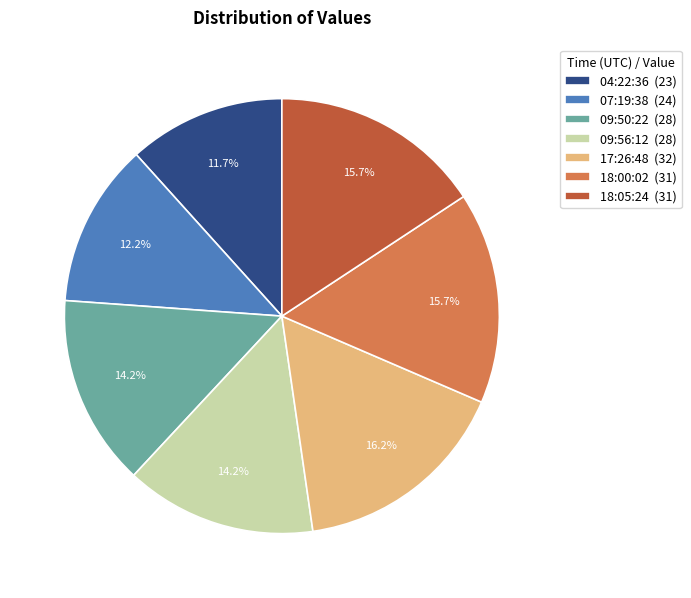

Is there a majority slice in this chart?

No